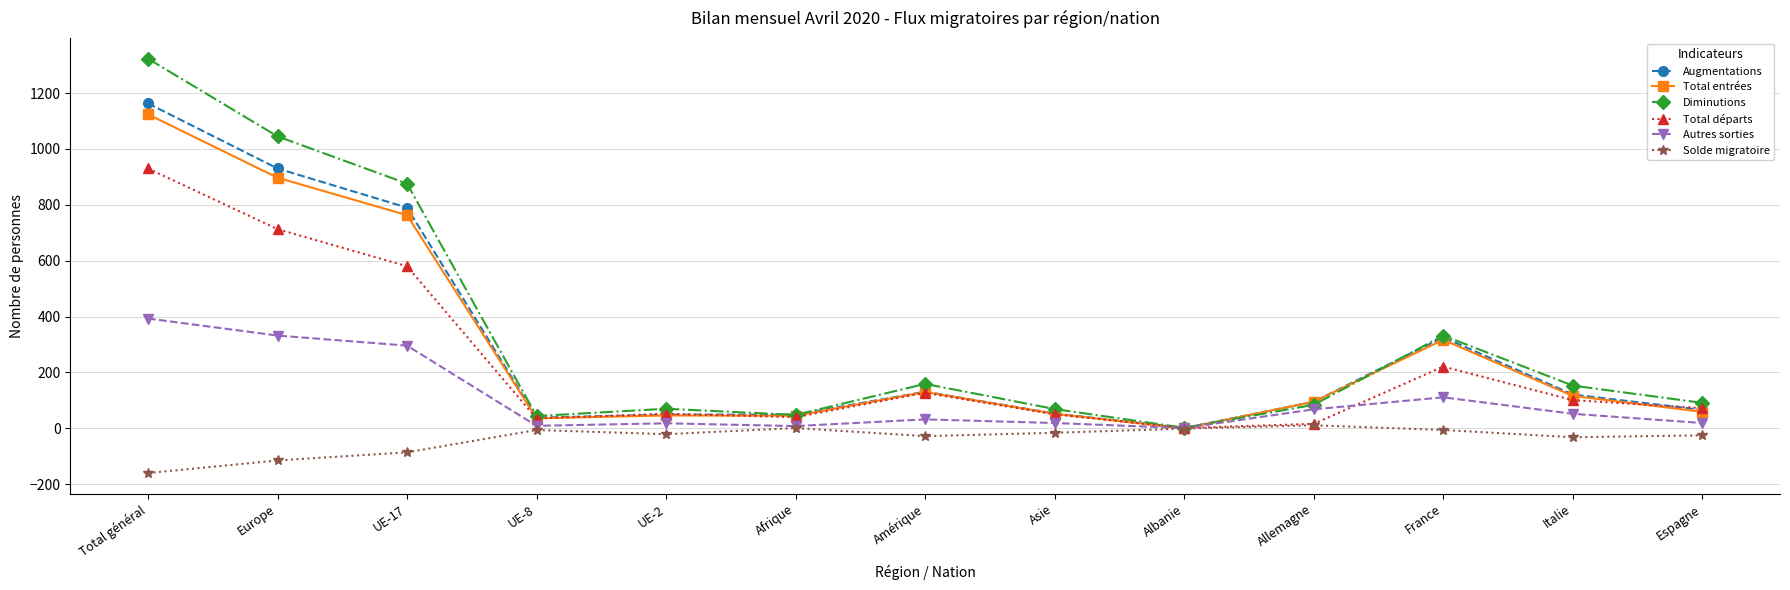

What is the difference between the maximum and second lowest values in the Total entrées series?

1088